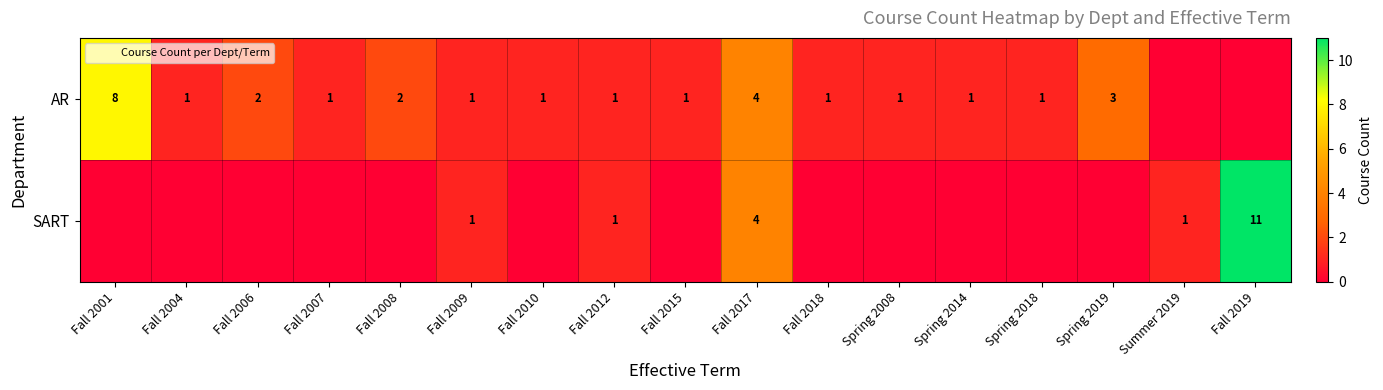

Rank the series by their maximum value, from lowest to highest.

AR, SART